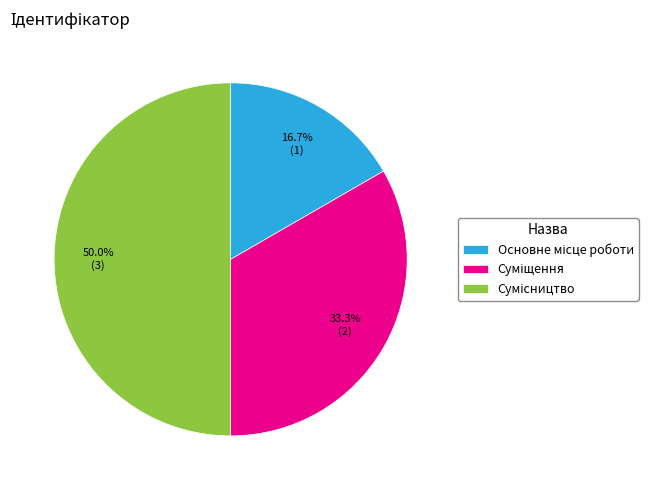

To the nearest percent, what percentage of the pie is Суміщення?

33%